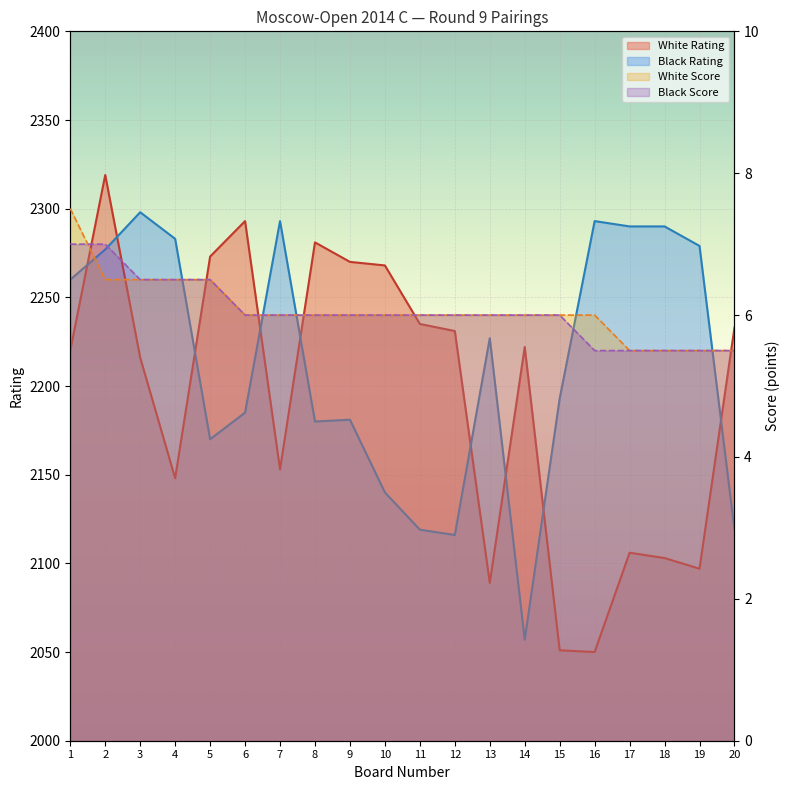

Does the chart display data point markers on the line(s)?

No